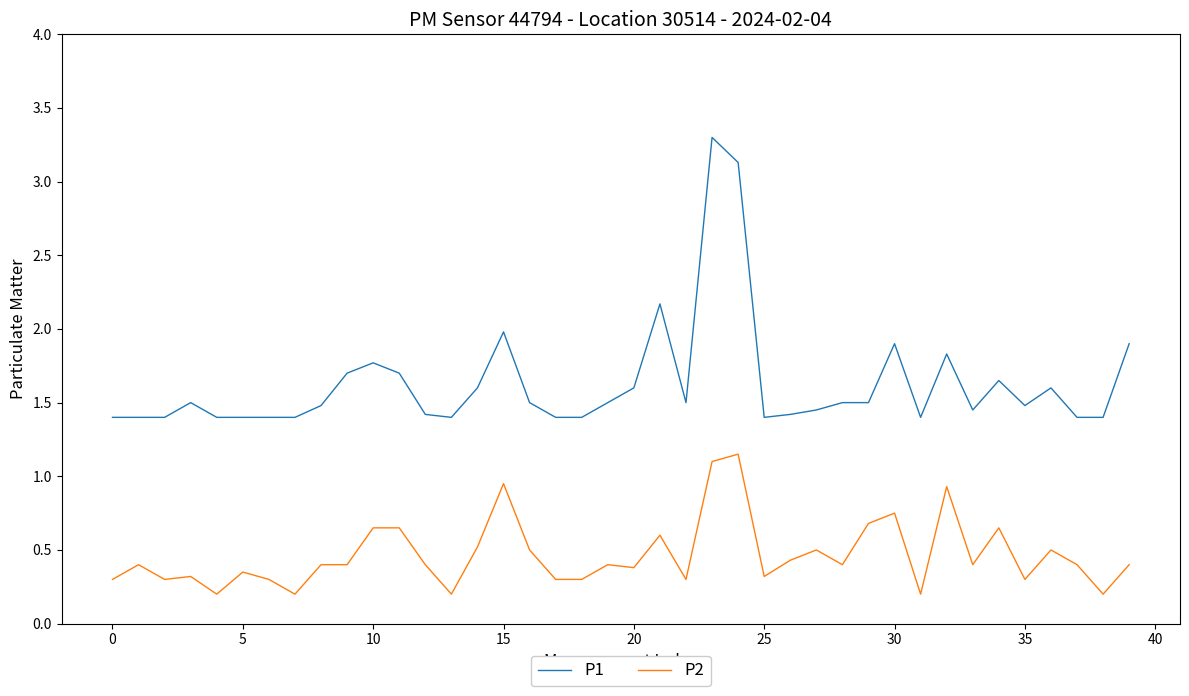

Which series has the largest total across all categories?

P1